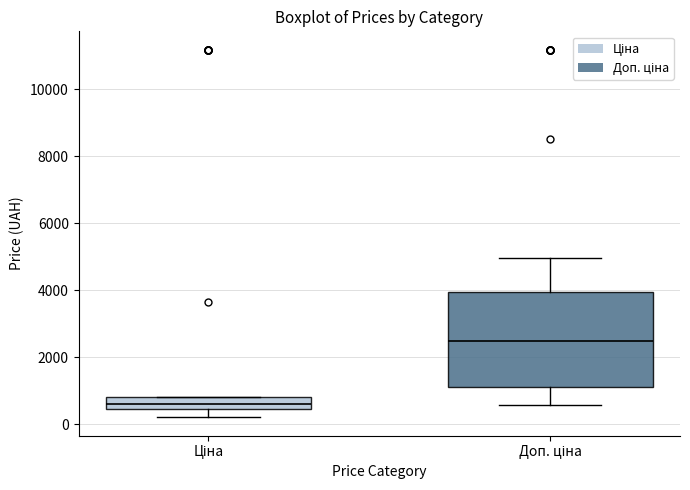

Which box's median line is the highest?

Доп. ціна